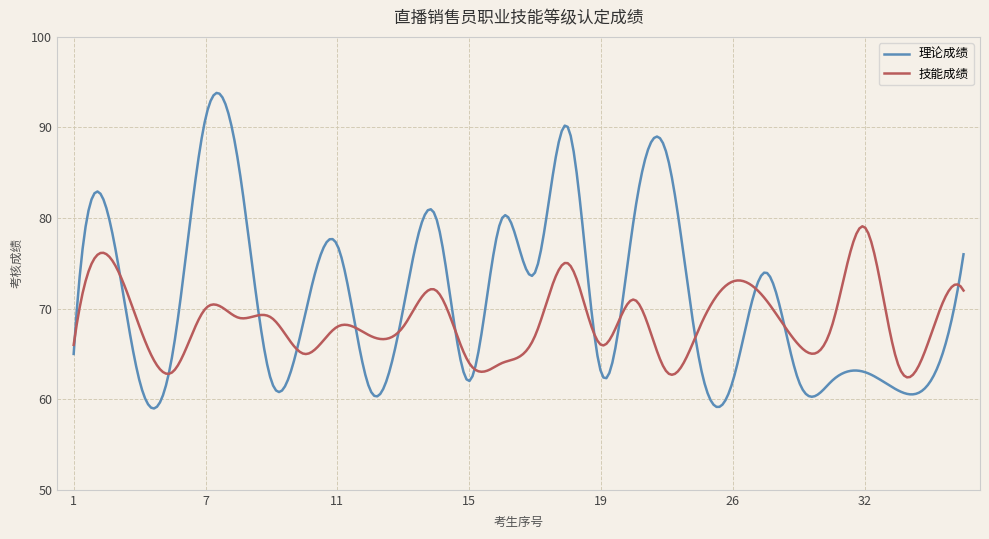

Which series has the widest spread of values?

理论成绩